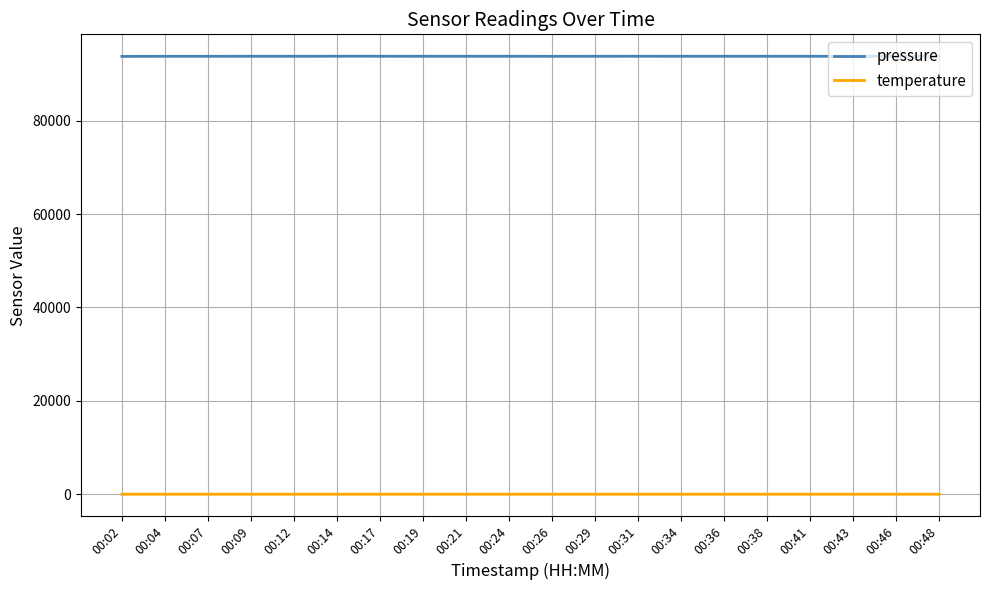

Which series has the largest range (max minus min)?

pressure